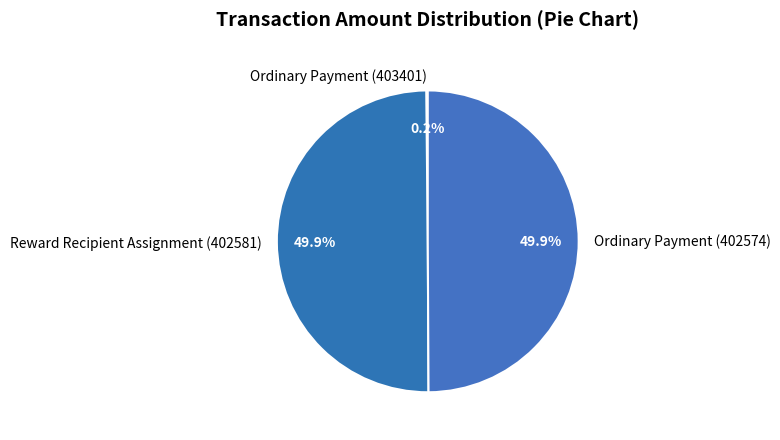

To the nearest percent, what percentage of the pie is Ordinary Payment (402574)?

50%